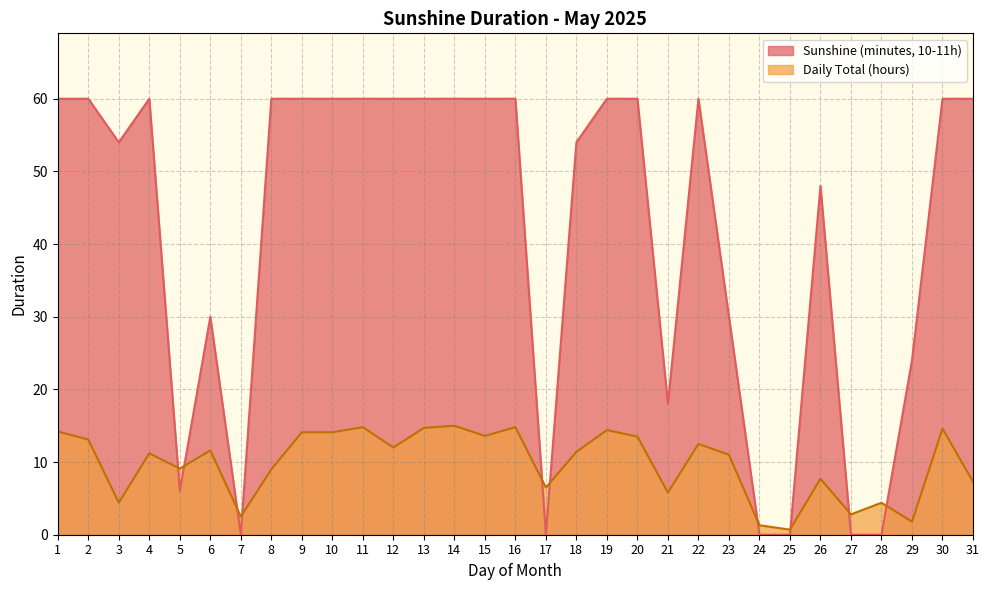

Count the number of categories in the chart.

31